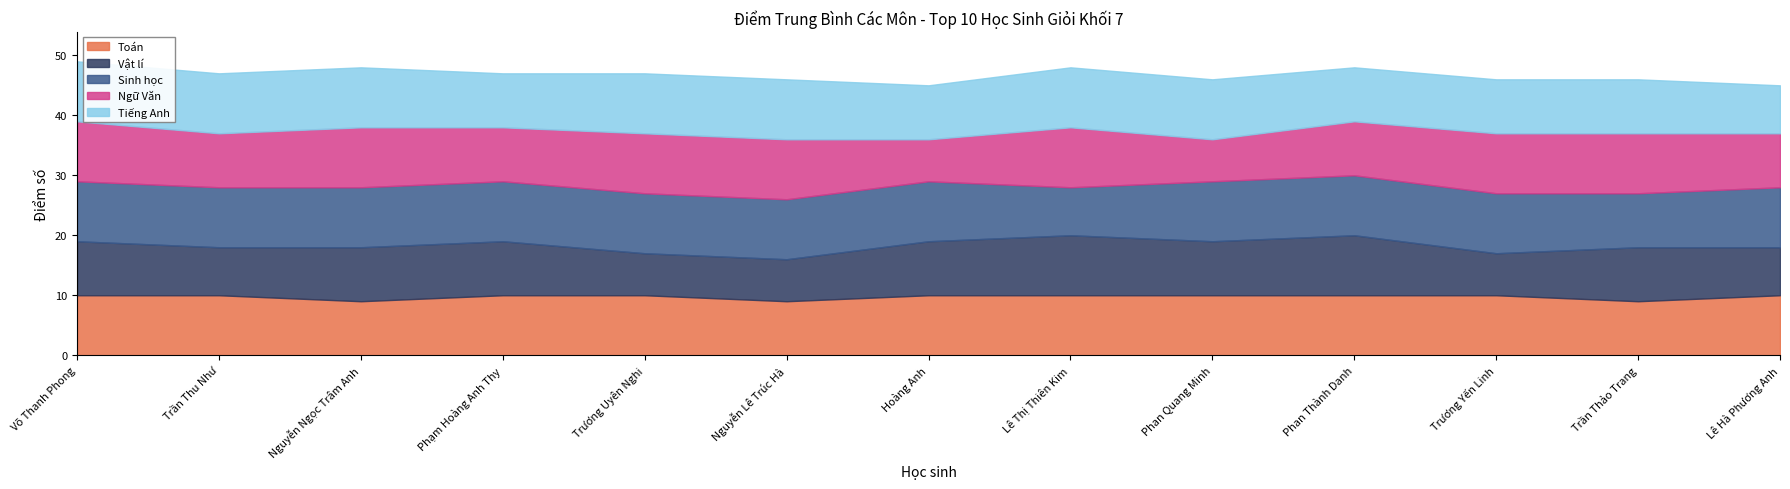

What position from the right is Trần Thu Như?

12